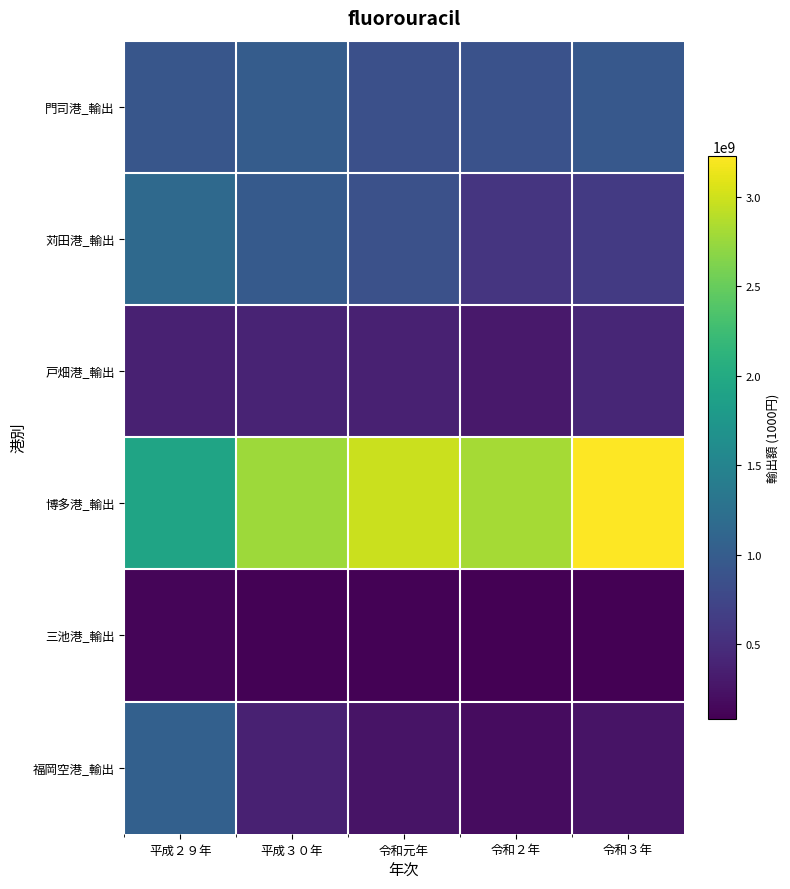

How many data points does each series have?

5